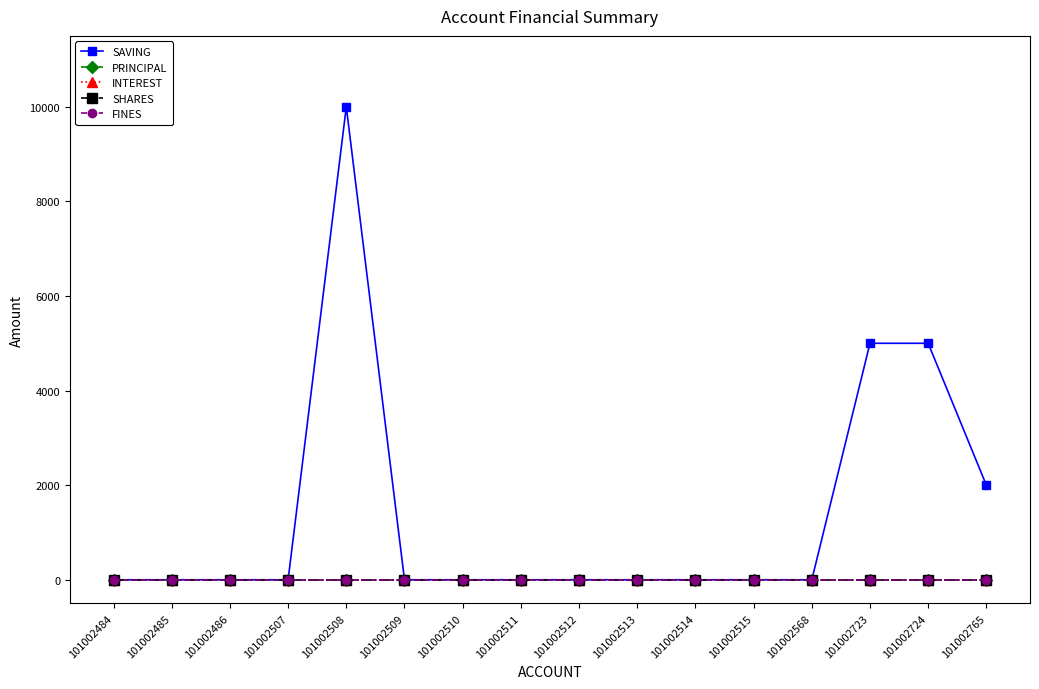

How many SAVING values are between 0 and 2000?

13